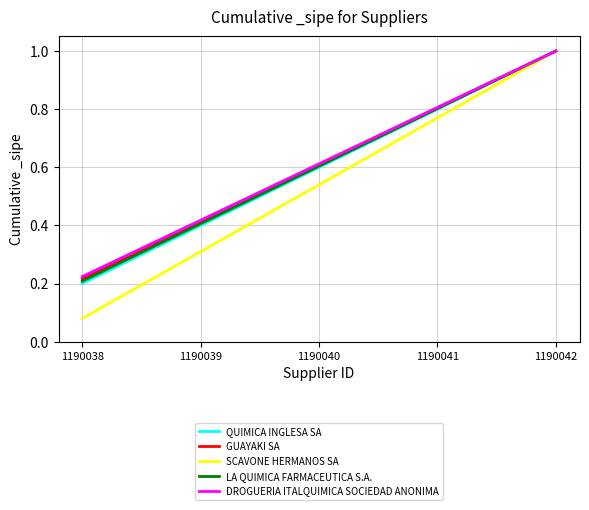

At which label is LA QUIMICA FARMACEUTICA S.A. closest to 0?

1190038